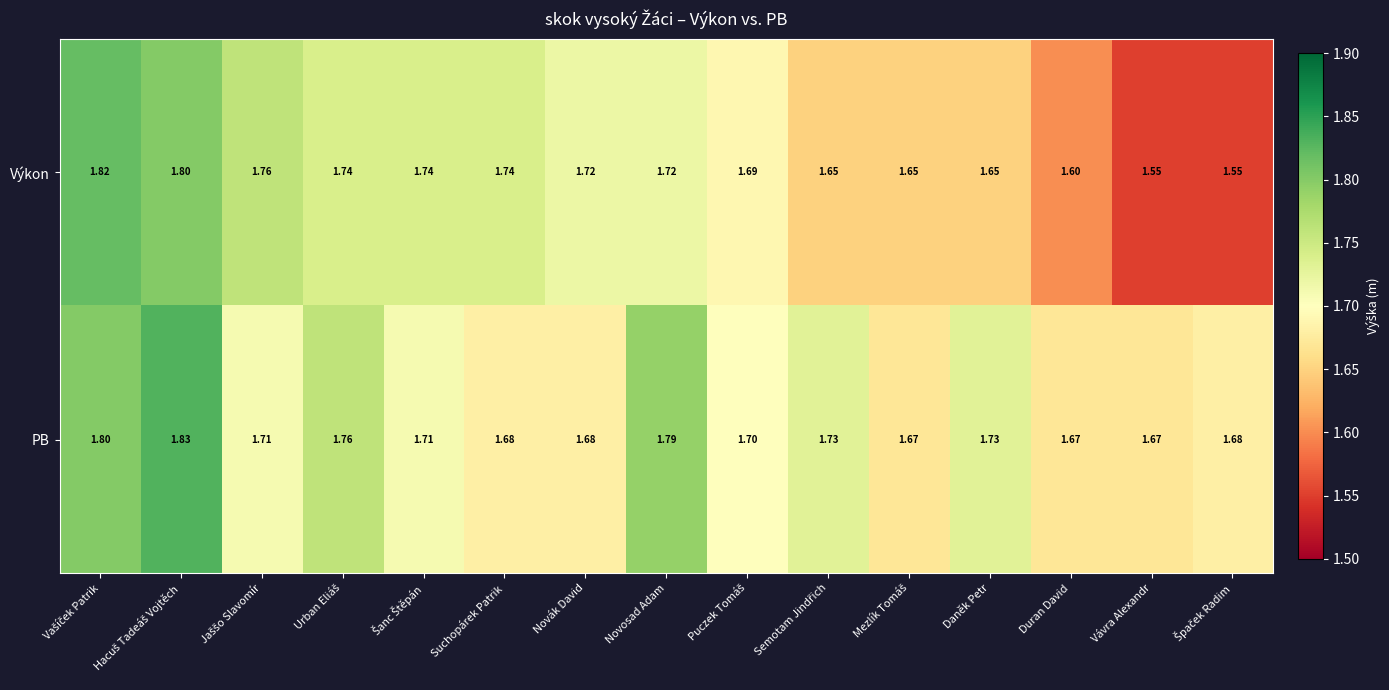

At Daněk Petr, list the series in order from largest to smallest.

PB, Výkon